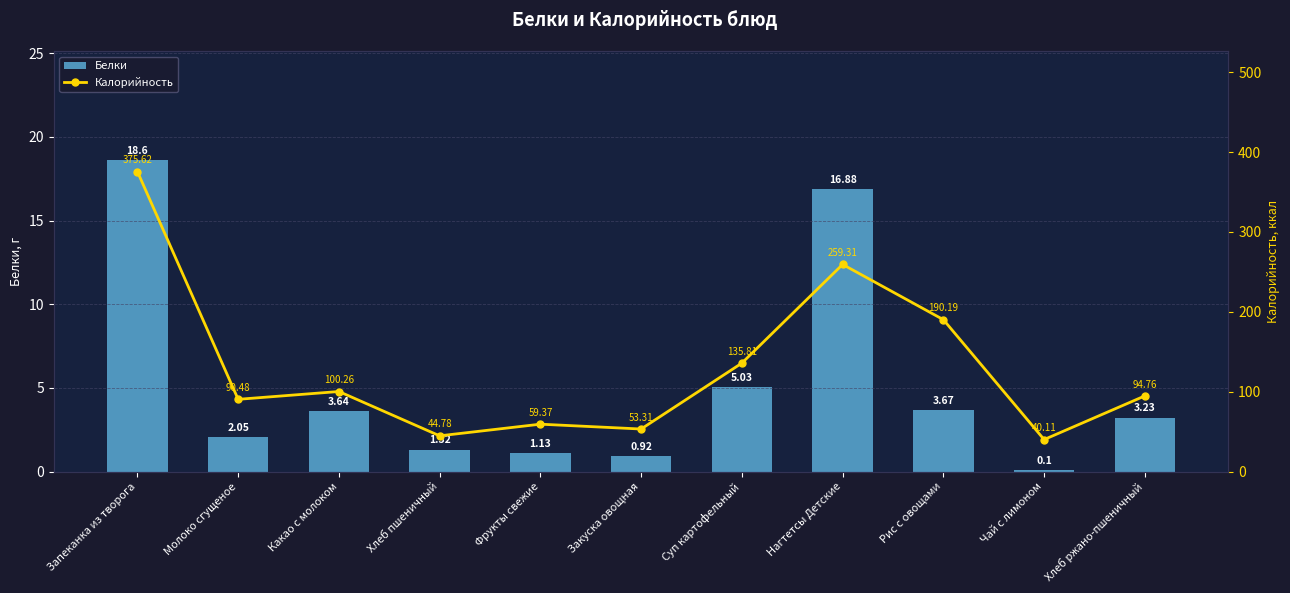

At which label does Белки first exceed 3?

Запеканка из творога